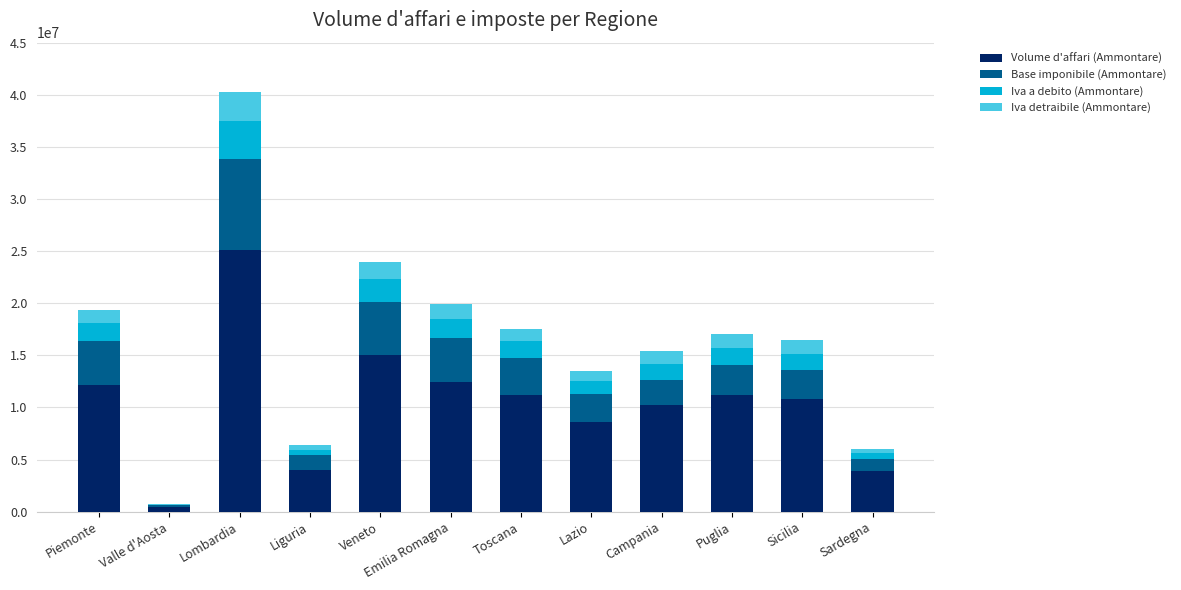

What is the highest value of the Volume d'affari (Ammontare) series?

25148737